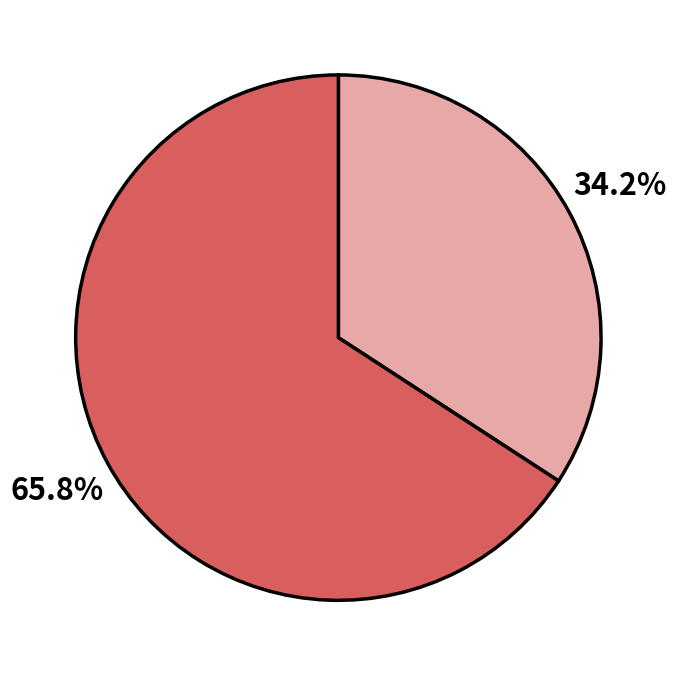

How many segments does this pie chart have?

2